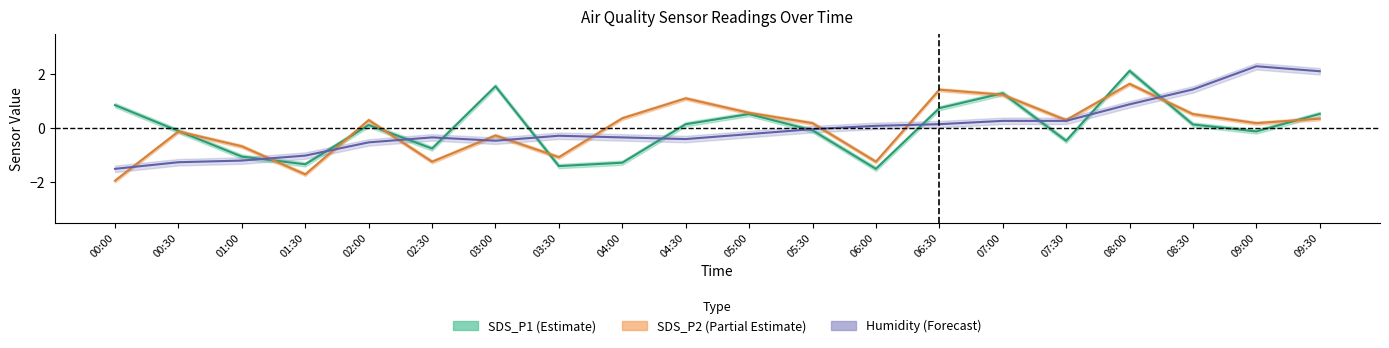

Which series changed the most between 04:00 and 04:30?

SDS_P1